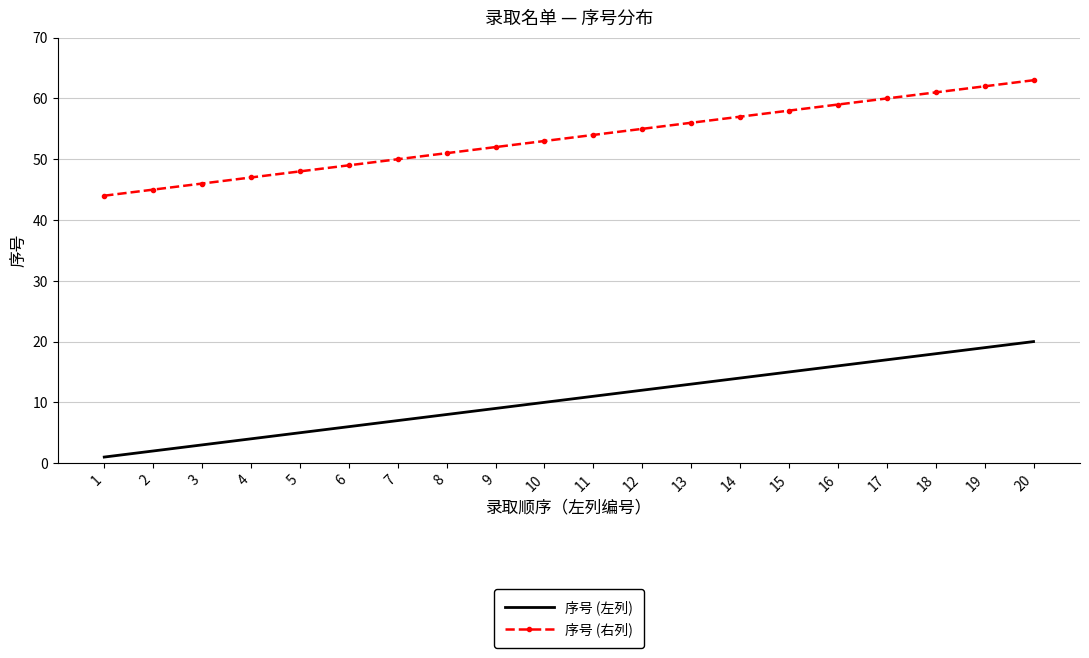

What are all the series names shown in the legend?

序号 (左列), 序号 (右列)